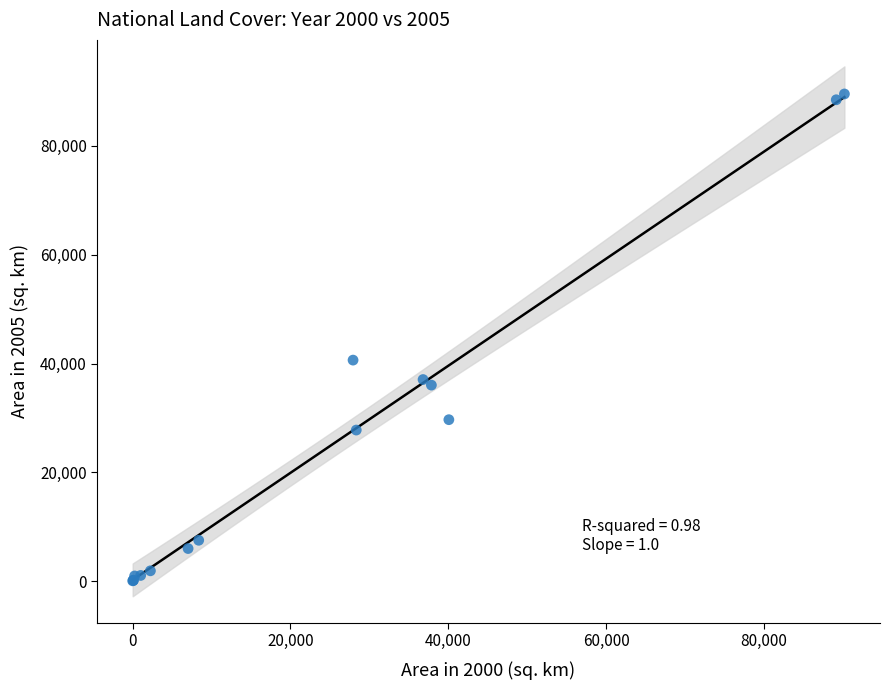

What Y value in the scatter plot is closest to 44810?

40636